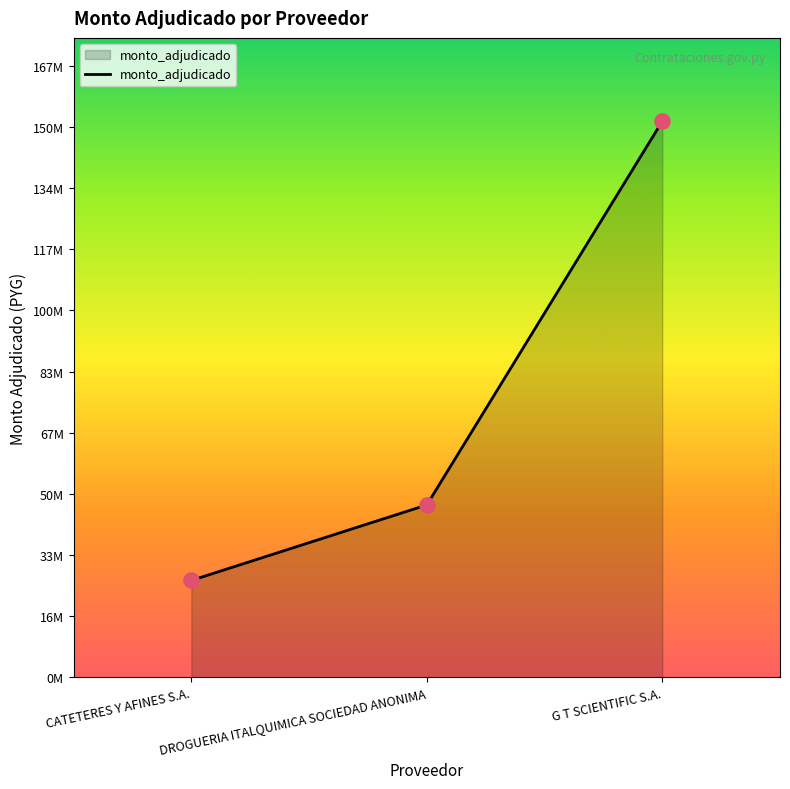

Which has a higher value, DROGUERIA ITALQUIMICA SOCIEDAD ANONIMA or CATETERES Y AFINES S.A.?

DROGUERIA ITALQUIMICA SOCIEDAD ANONIMA